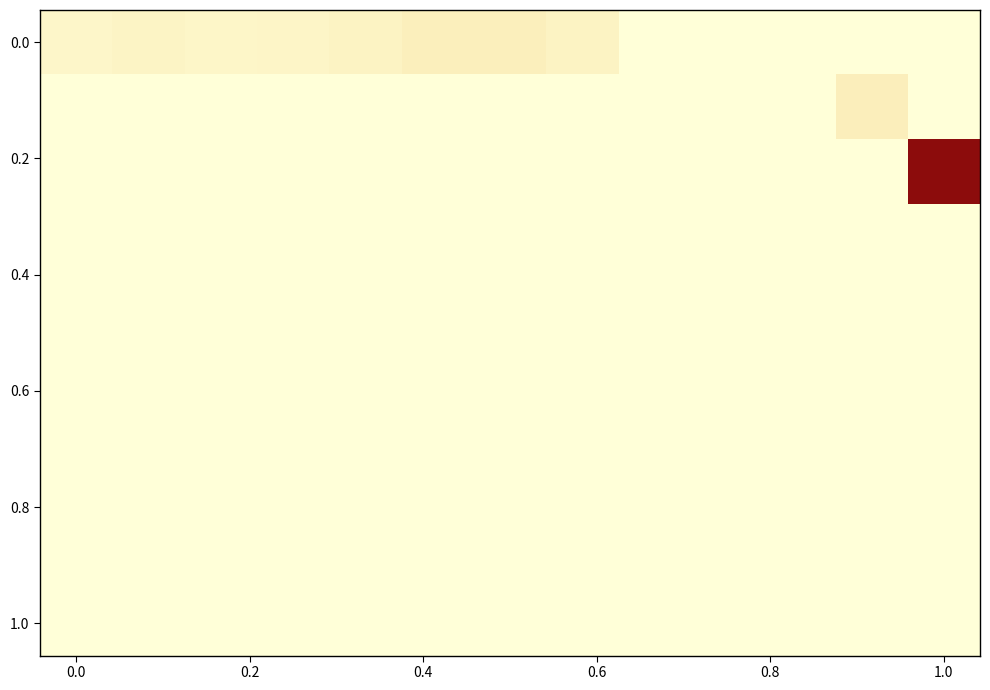

How many distinct data groups are displayed?

10